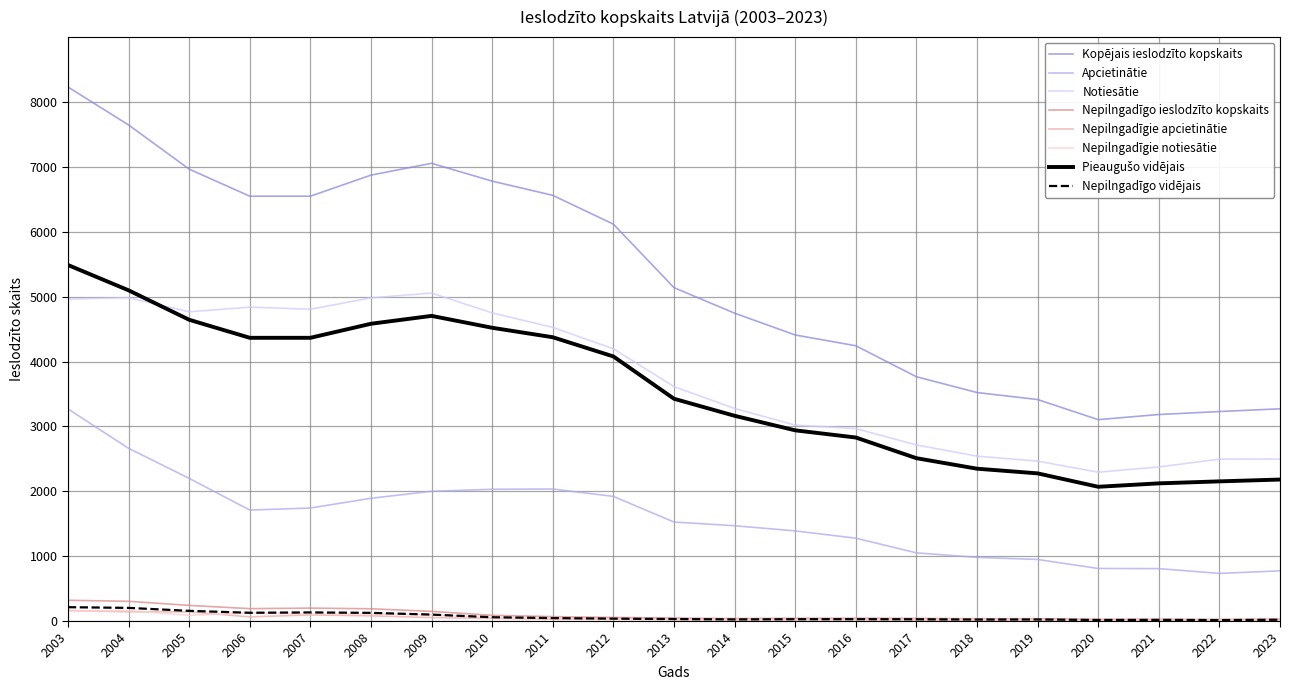

True or false: Notiesātie has a value of 5055.0 at 2009.

True